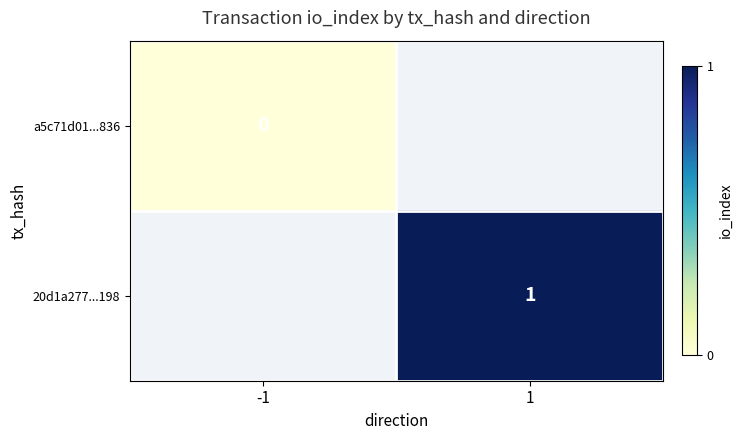

At which category does the chart reach its minimum across all series?

-1